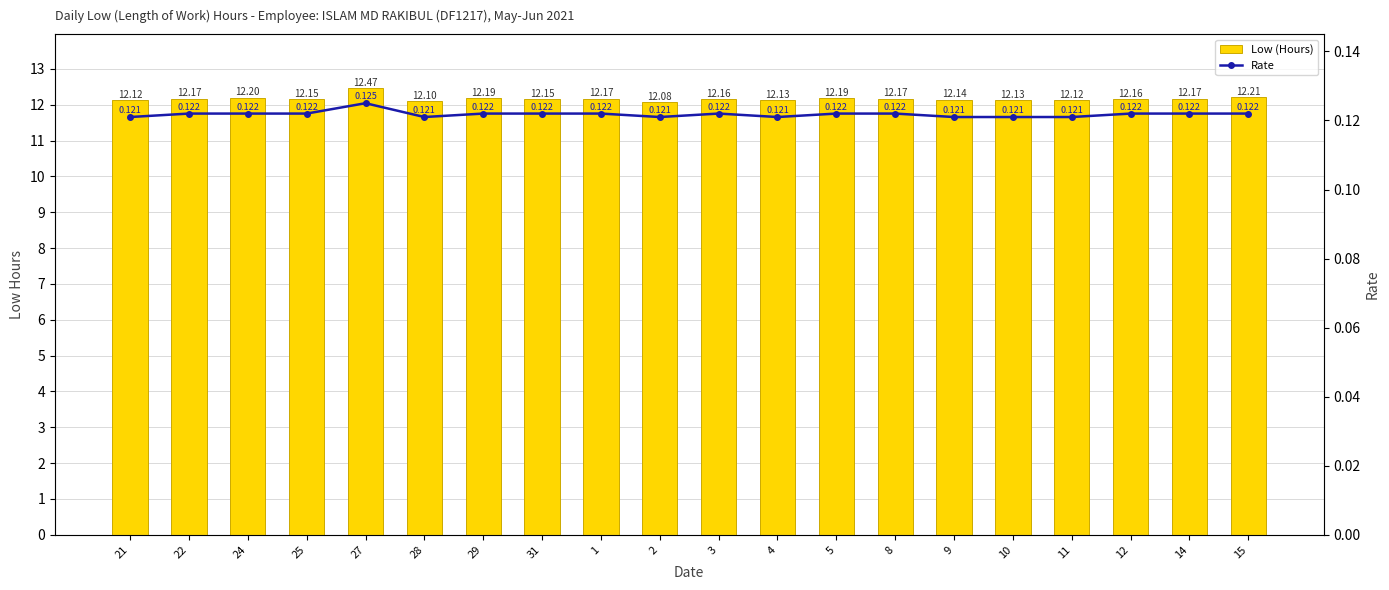

The value of Rate at 12 is 0.2. True or false?

False